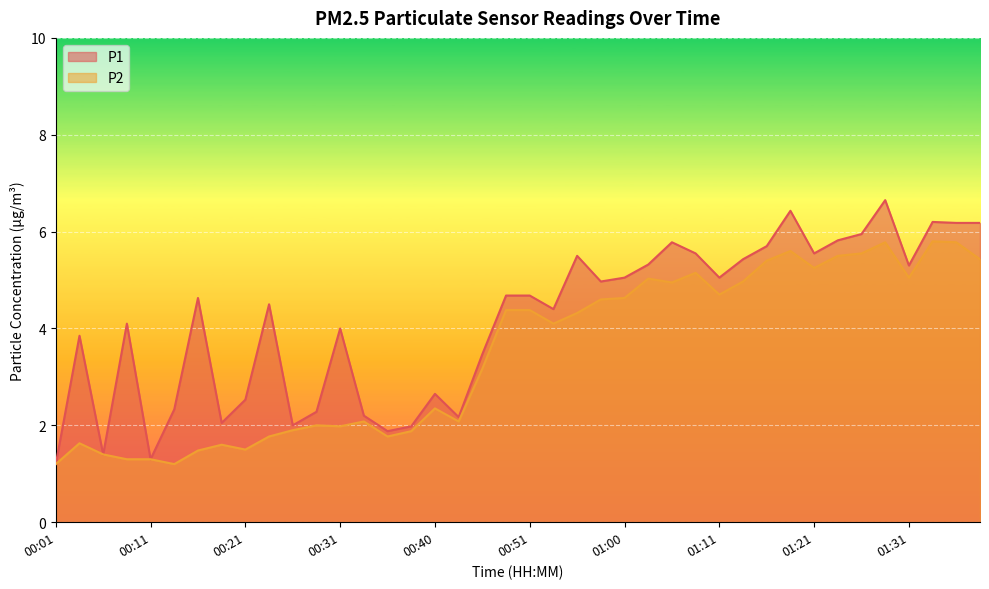

Which label corresponds to the largest value in the chart?

01:29